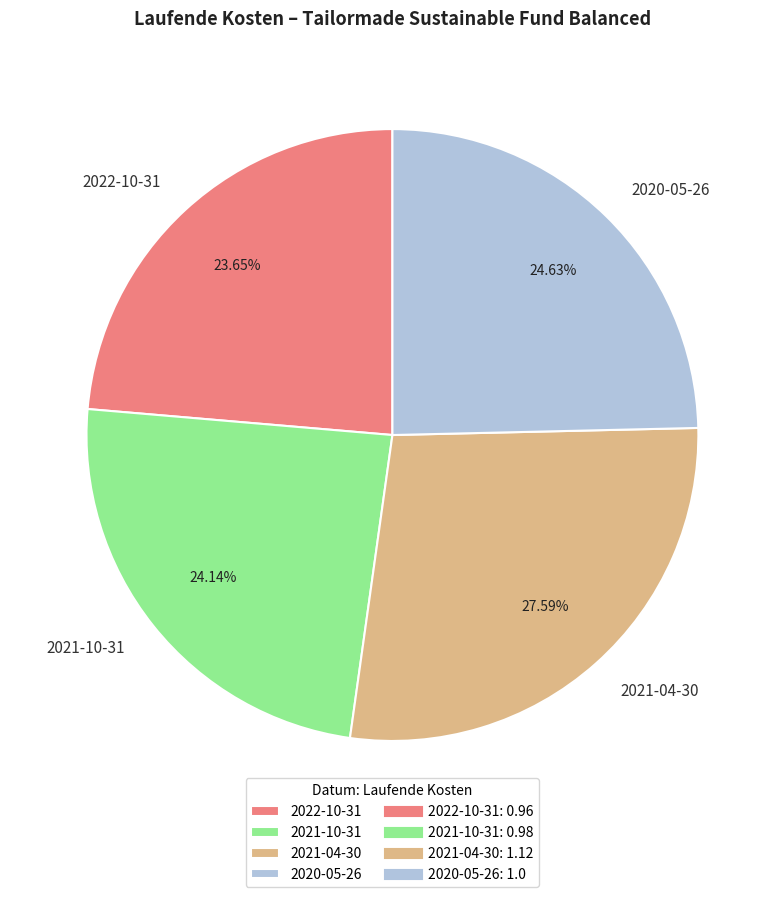

The 2021-10-31 slice represents 24% of the pie. True or false?

True